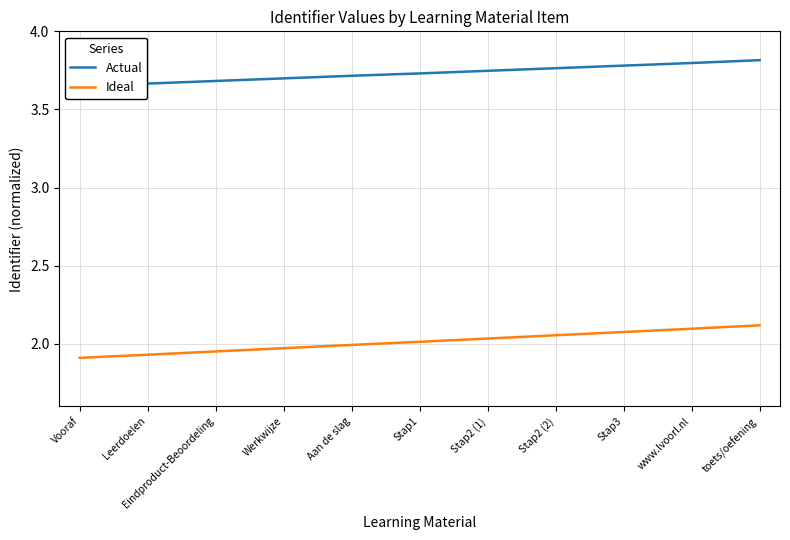

How many distinct data groups are displayed?

2